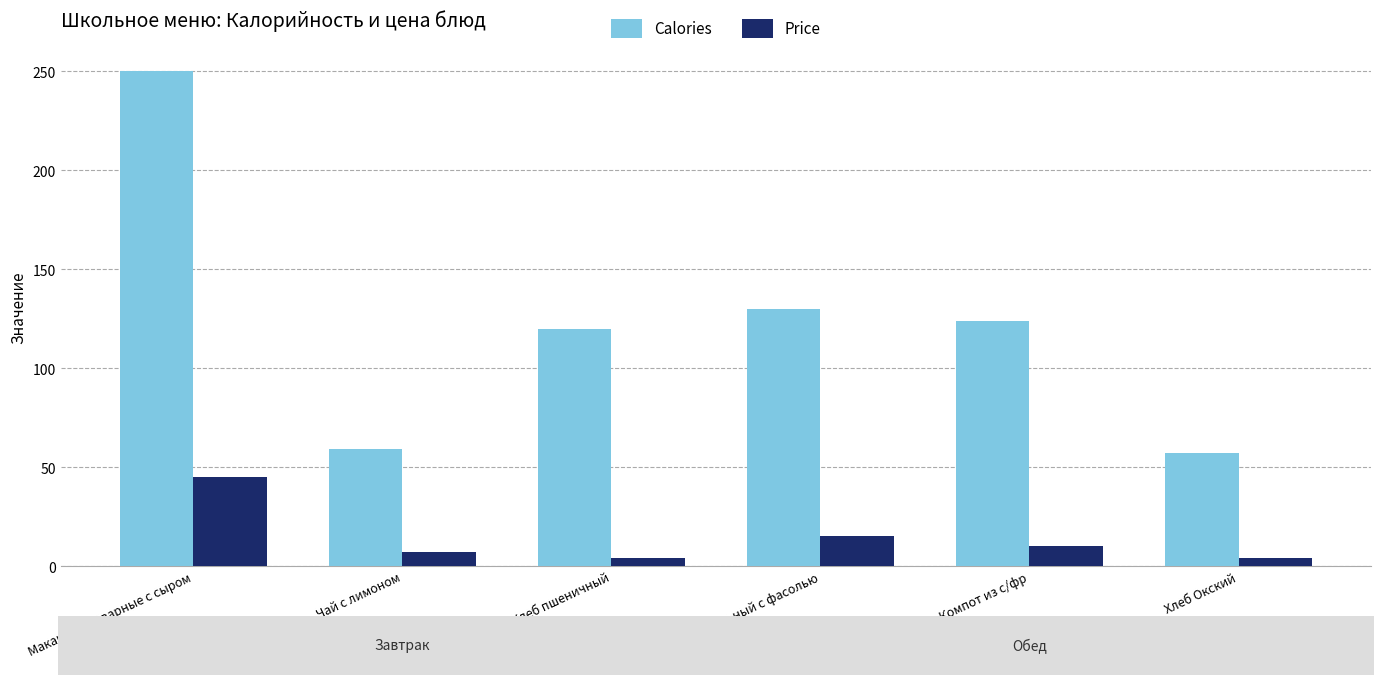

How many bars are there in total?

12